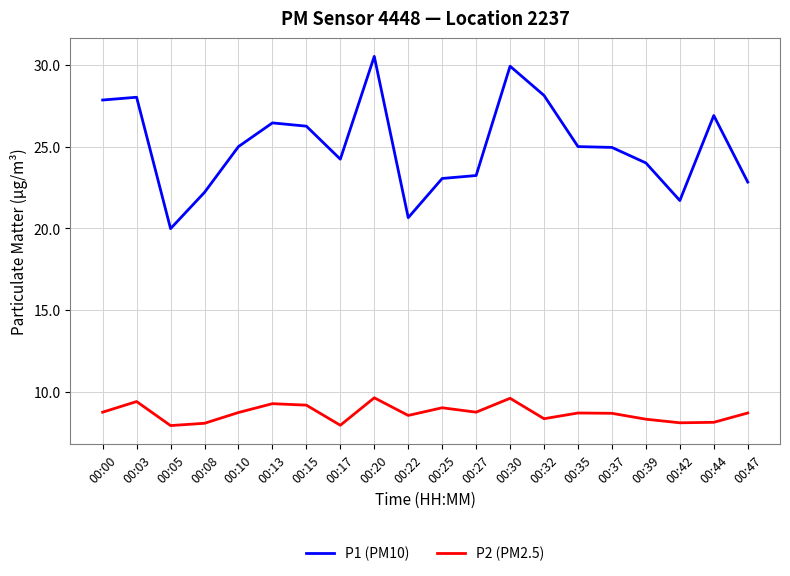

Which series has the widest spread of values?

P1 (PM10)